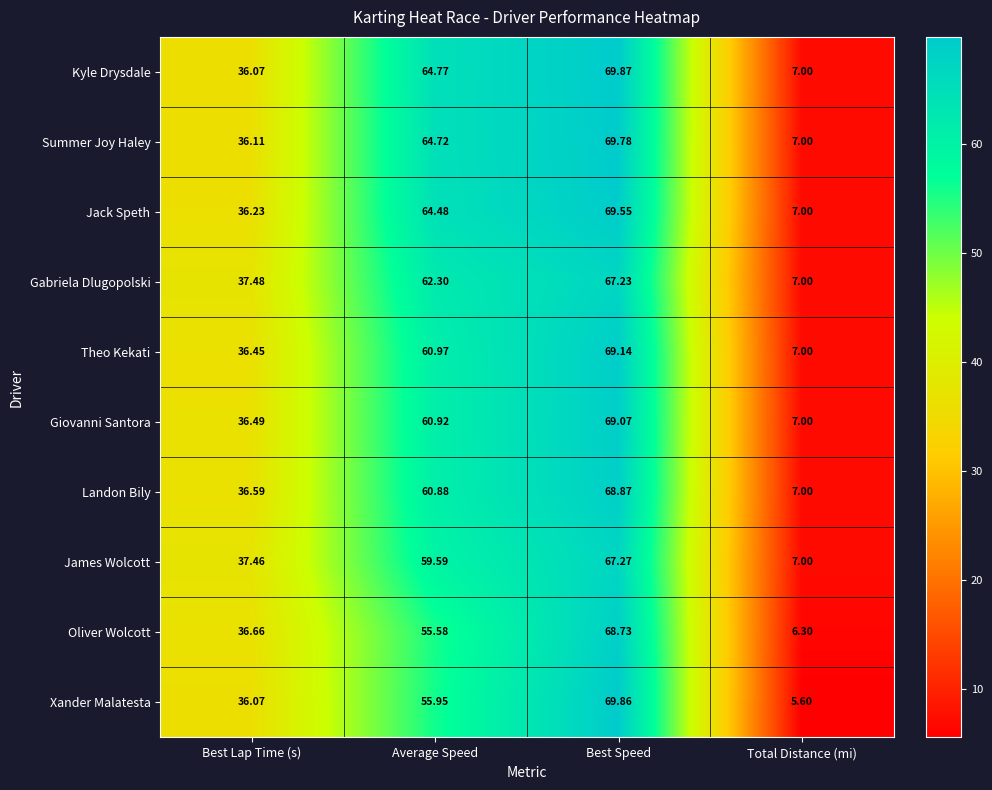

Where is Landon Bily nearest to the value 37?

Best Lap Time (s)